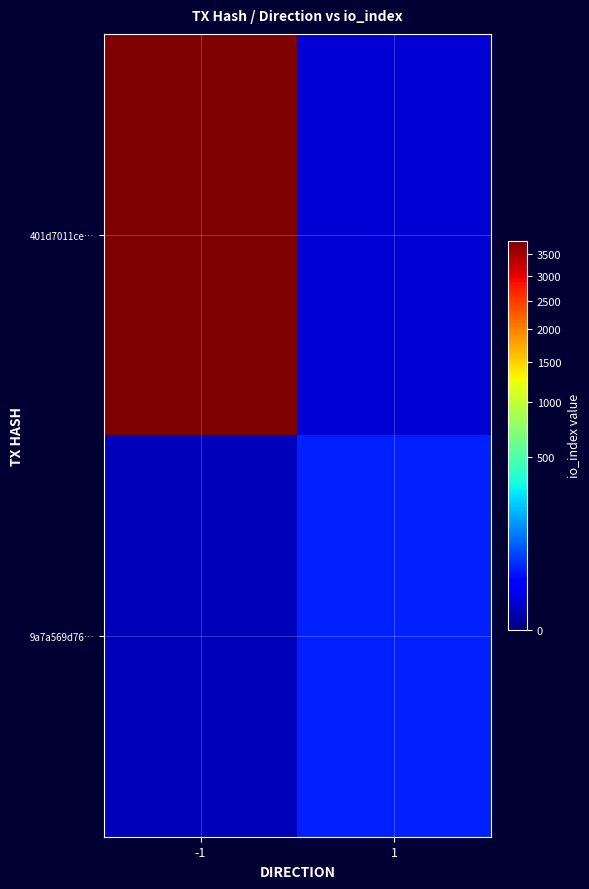

Which label corresponds to the smallest value in the chart?

-1